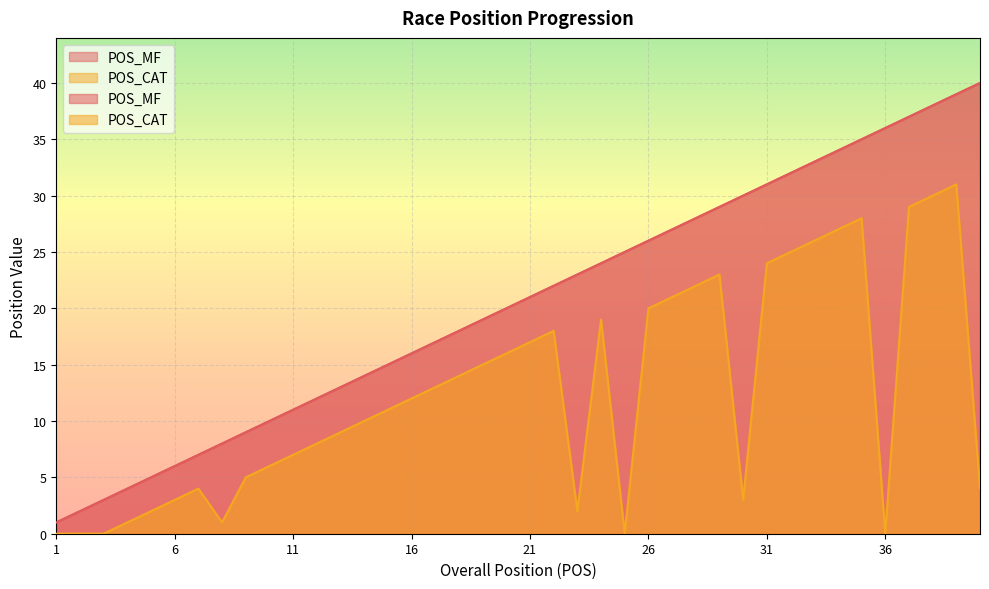

Is it true that POS_MF equals 13 at 13?

True